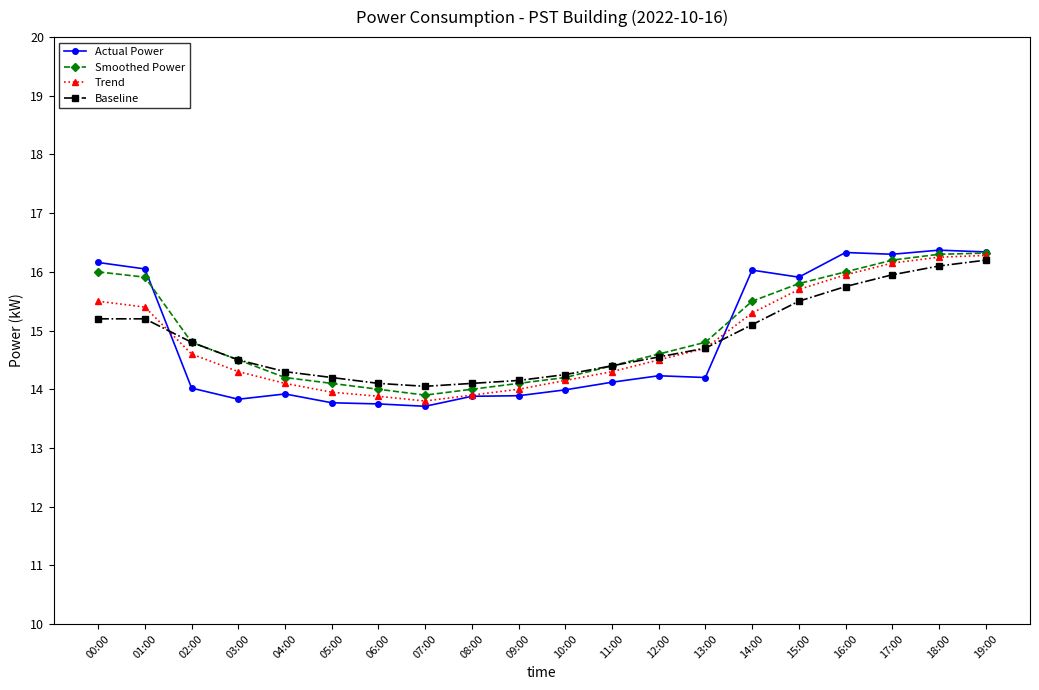

Which series has the widest spread of values?

Actual Power